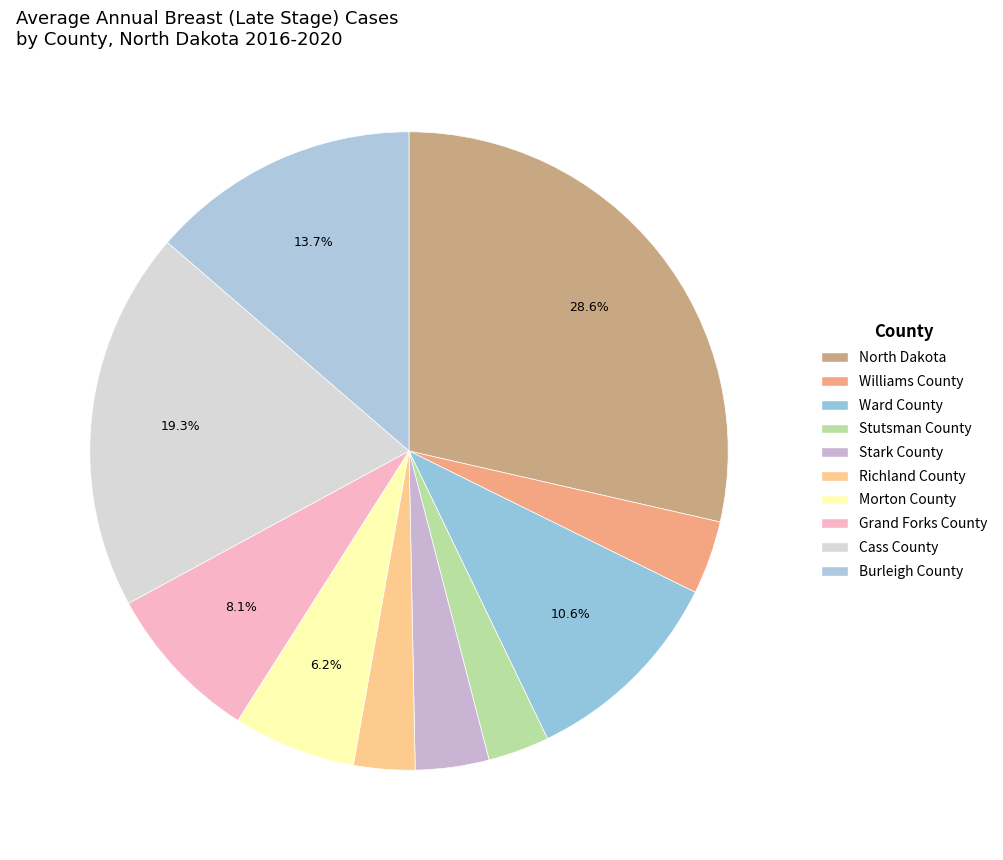

What percentage is the Stark County slice, to the nearest percent?

4%